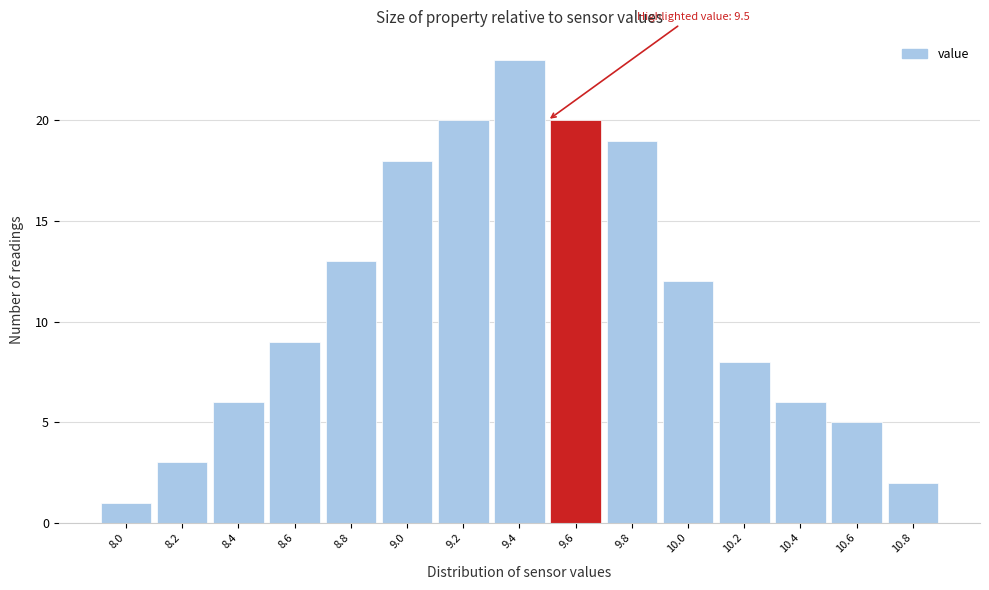

Which range on the x-axis has the tallest bar?

9.3 to 9.5